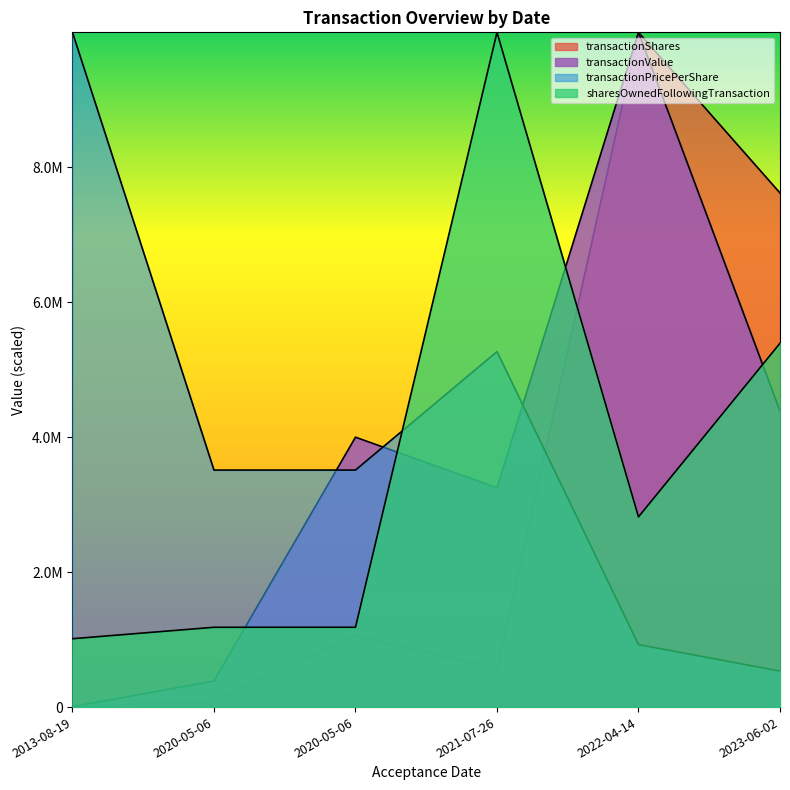

What is the label of the 4th point from the left?

2021-07-26